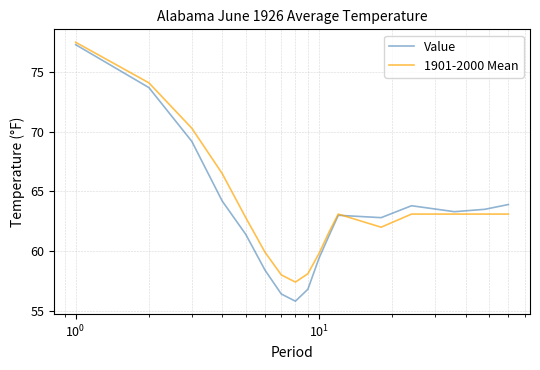

What is the lowest value of the 1901-2000 Mean series?

57.4